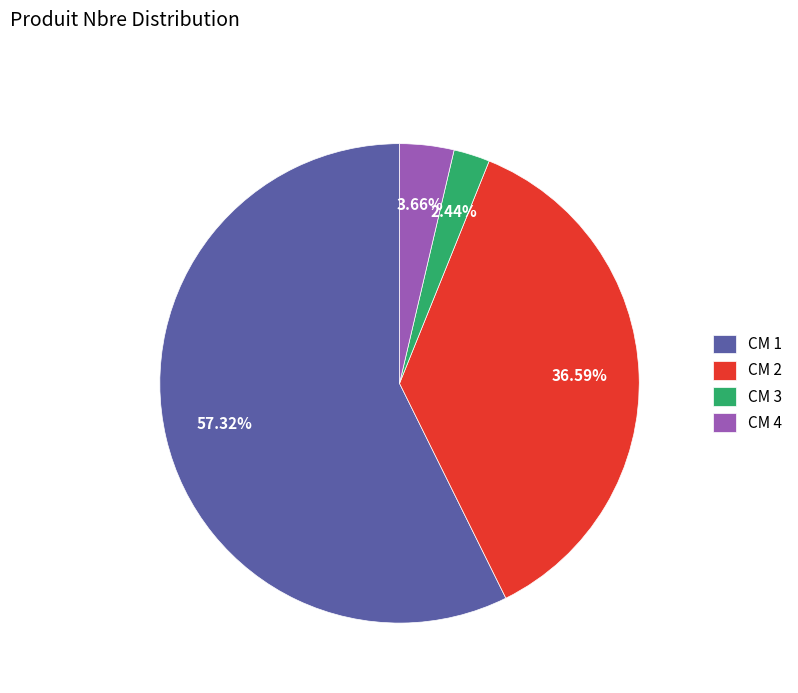

Is there a majority slice in this chart?

Yes